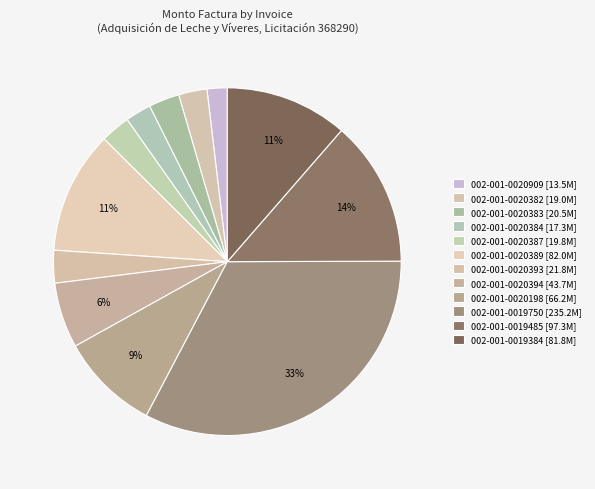

To the nearest percent, what portion does 002-001-0019384 represent?

11%